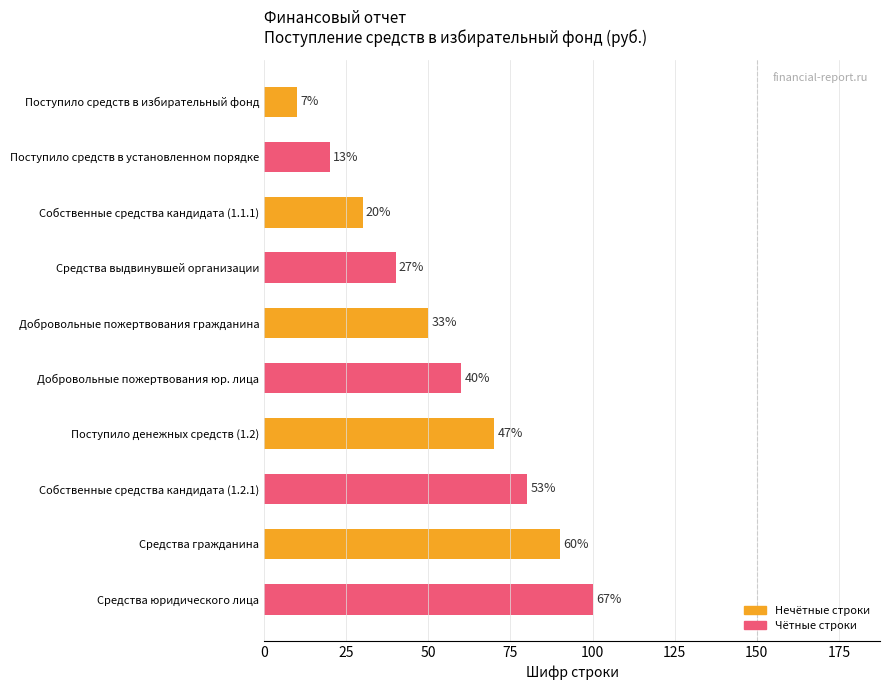

What is the greatest value displayed?

100